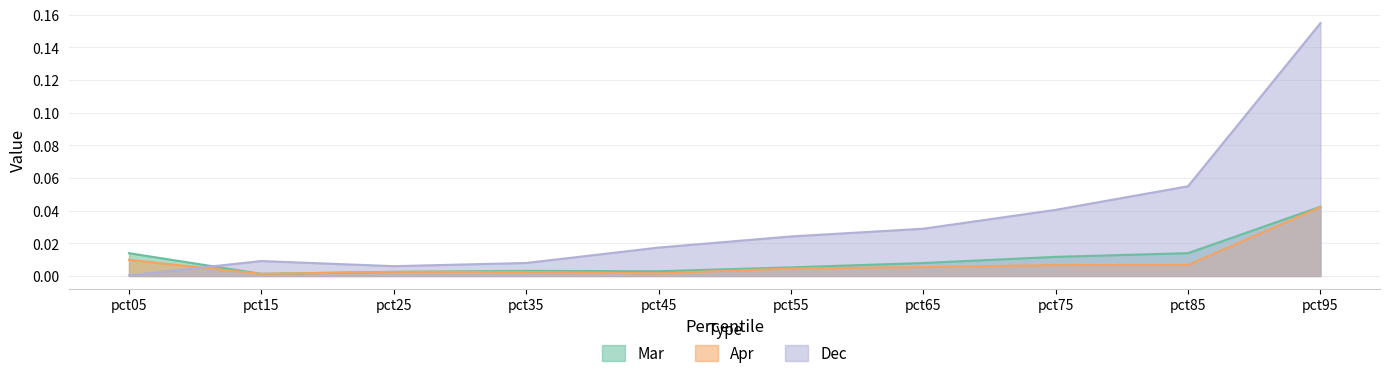

What are all the series names shown in the legend?

Mar, Apr, Dec